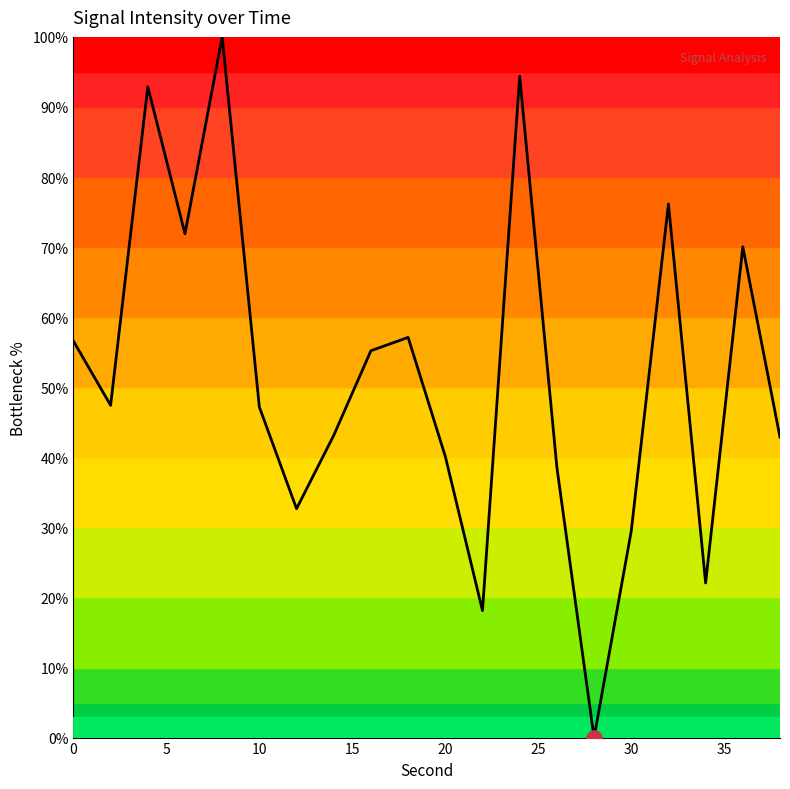

What is the maximum value shown in the chart?

100.0